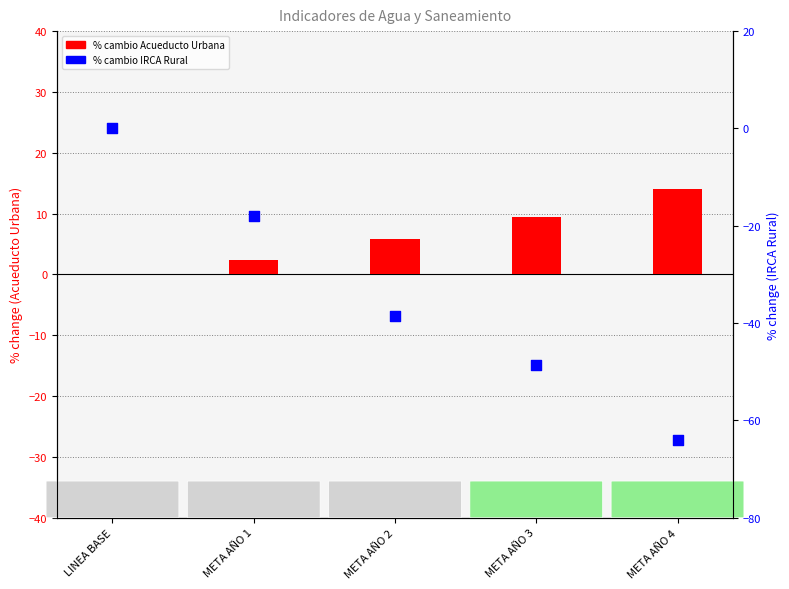

Which series reaches the maximum Y coordinate?

COBERTURA ACUEDUCTO URBANA (%)